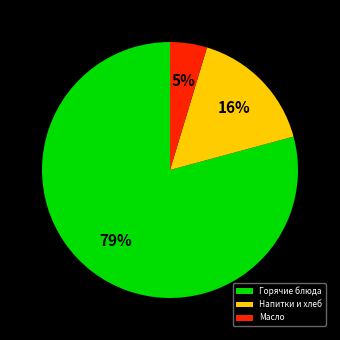

What percentage is the Горячие блюда slice, to the nearest percent?

79%